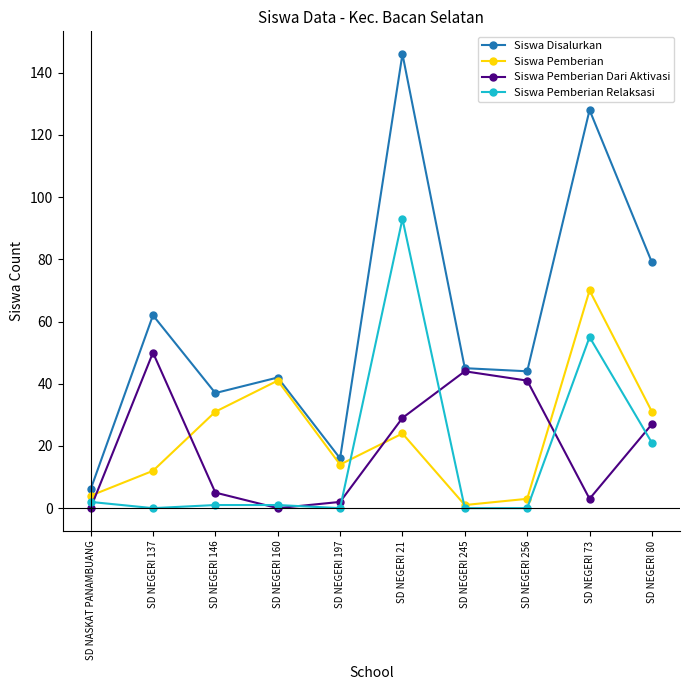

What is the label of the 9th point from the right?

SD NEGERI 137